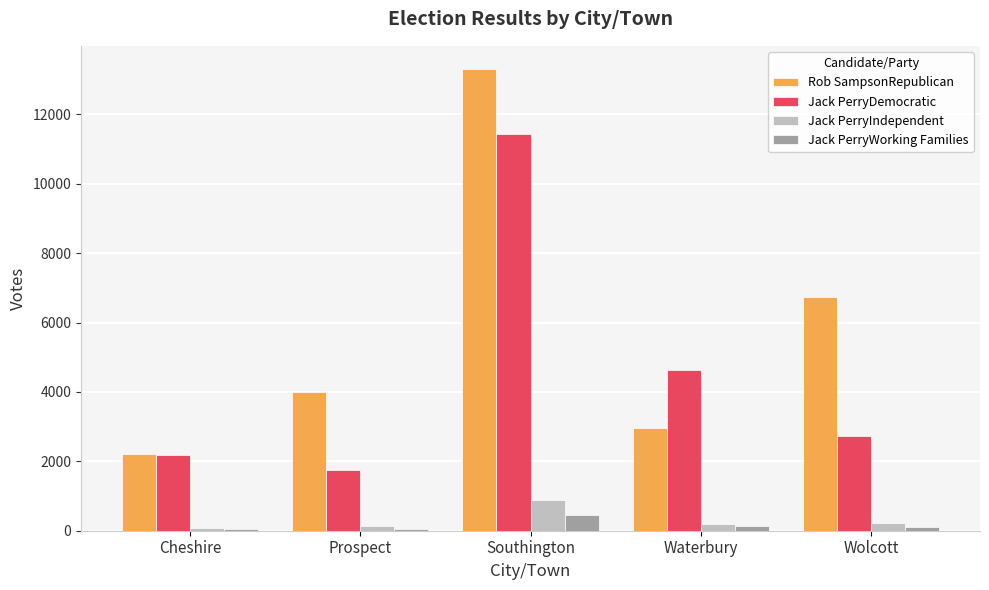

What is the sum of all Jack PerryWorking Families values?

839